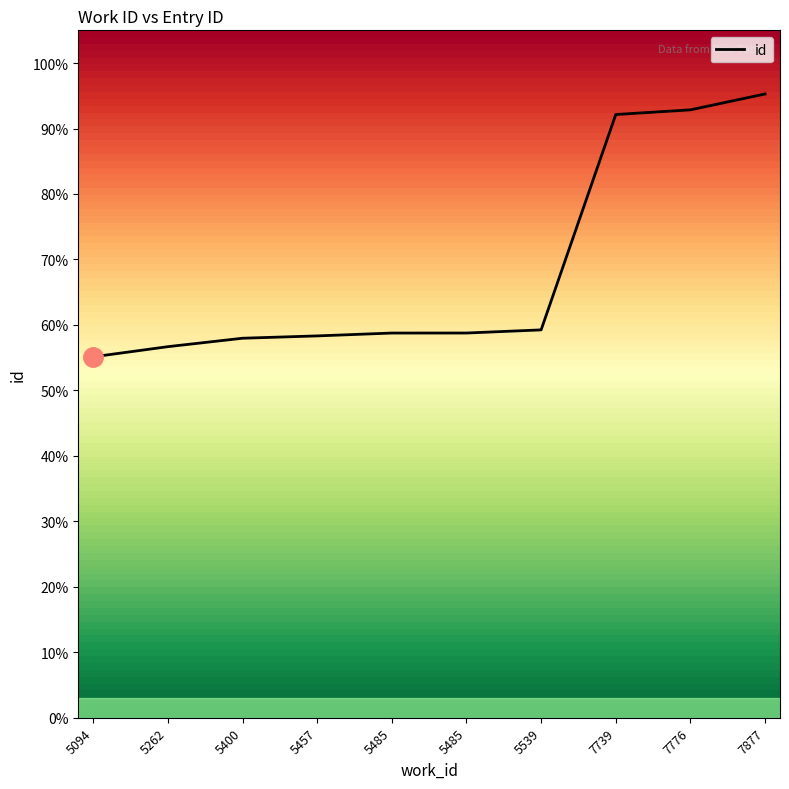

At which label is the value closest to 75?

5539